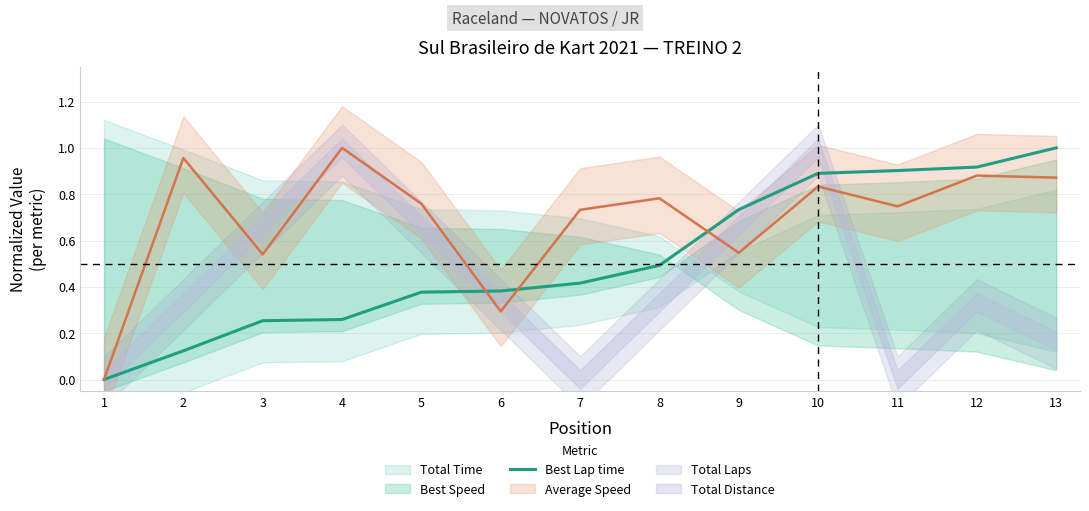

What is the average value?

0.5